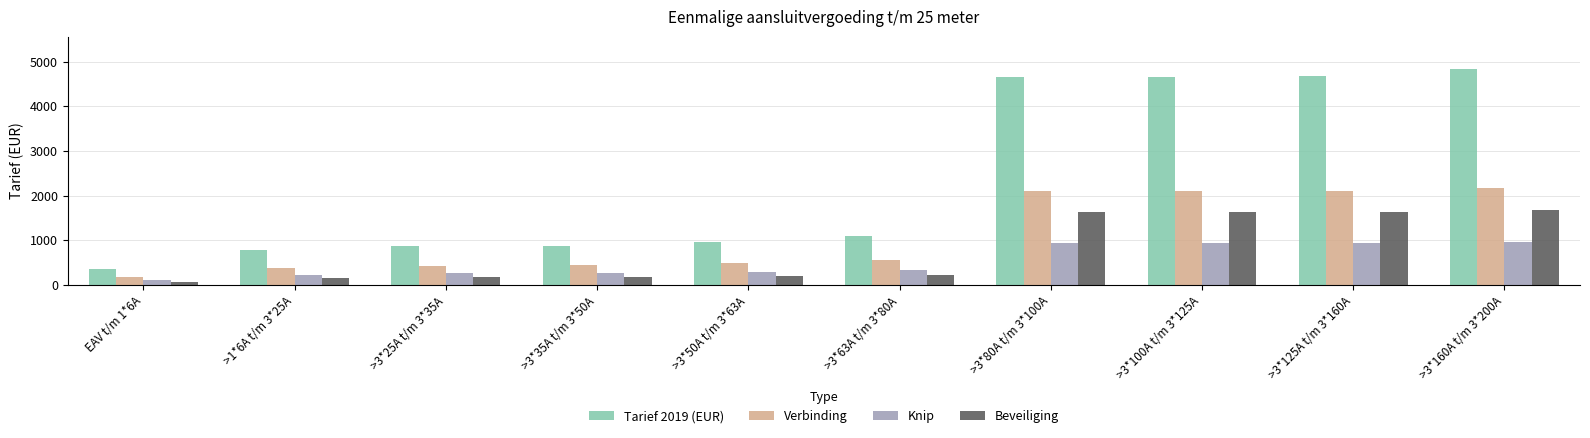

True or false: Beveiliging has a value of 860.2 at >3*100A t/m 3*125A.

False